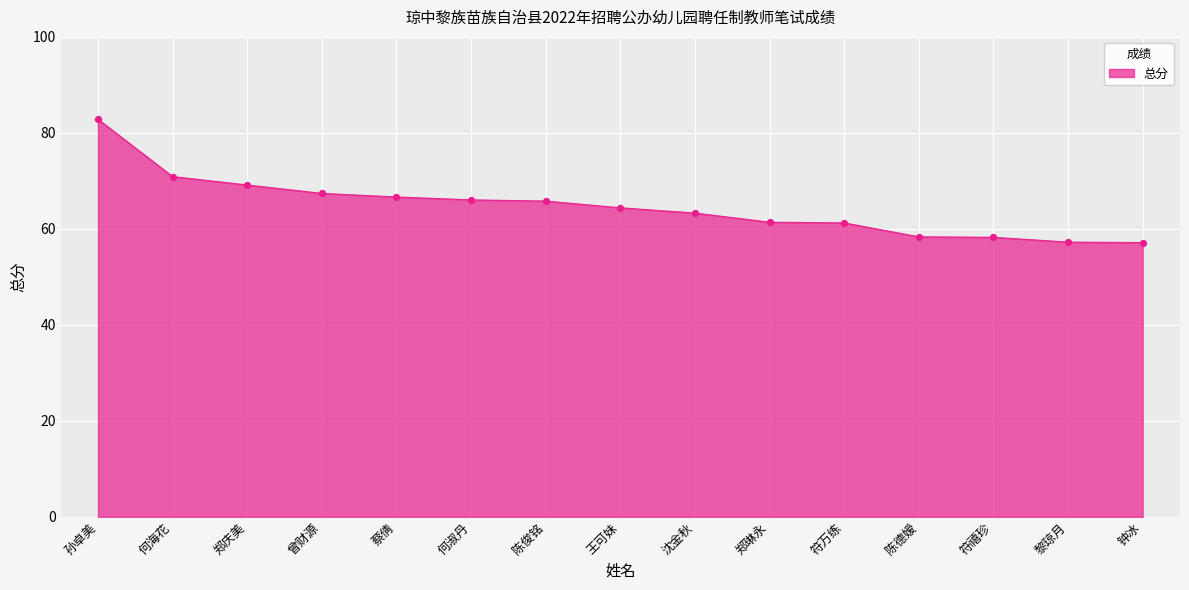

What is the ratio of the value at 沈金秋 to the value at 钟冰?

1.1